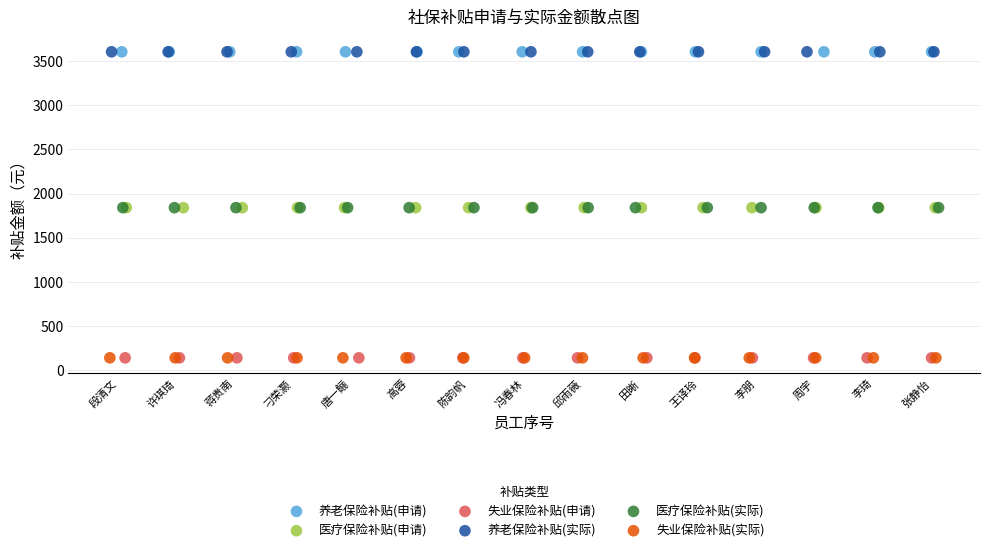

What are all the series names shown in the legend?

养老保险补贴(申请), 医疗保险补贴(申请), 失业保险补贴(申请), 养老保险补贴(实际), 医疗保险补贴(实际), 失业保险补贴(实际)